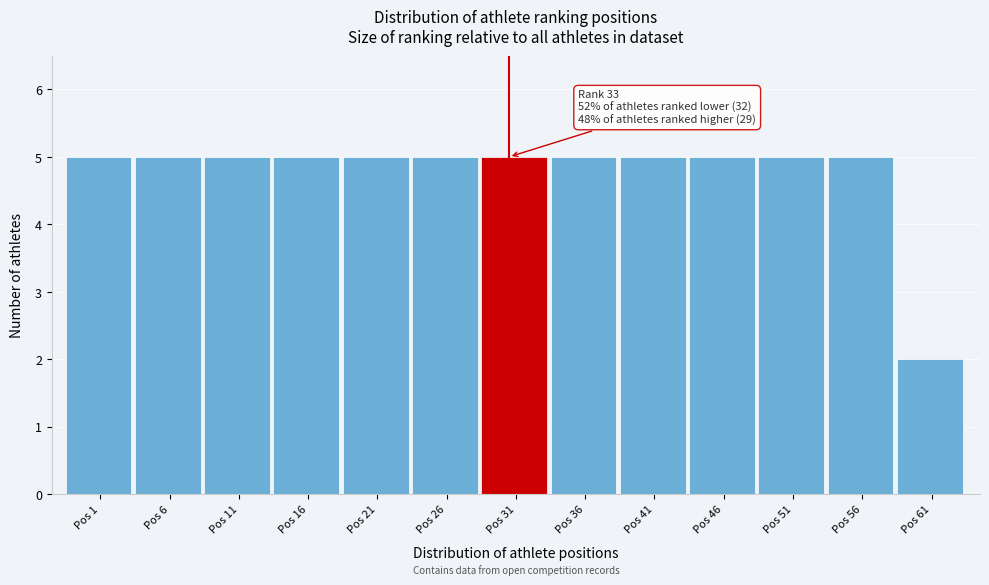

Reading left to right, transcribe all the data shown in this chart.

5	5	5	5	5	5	5	5	5	5	5	5	2